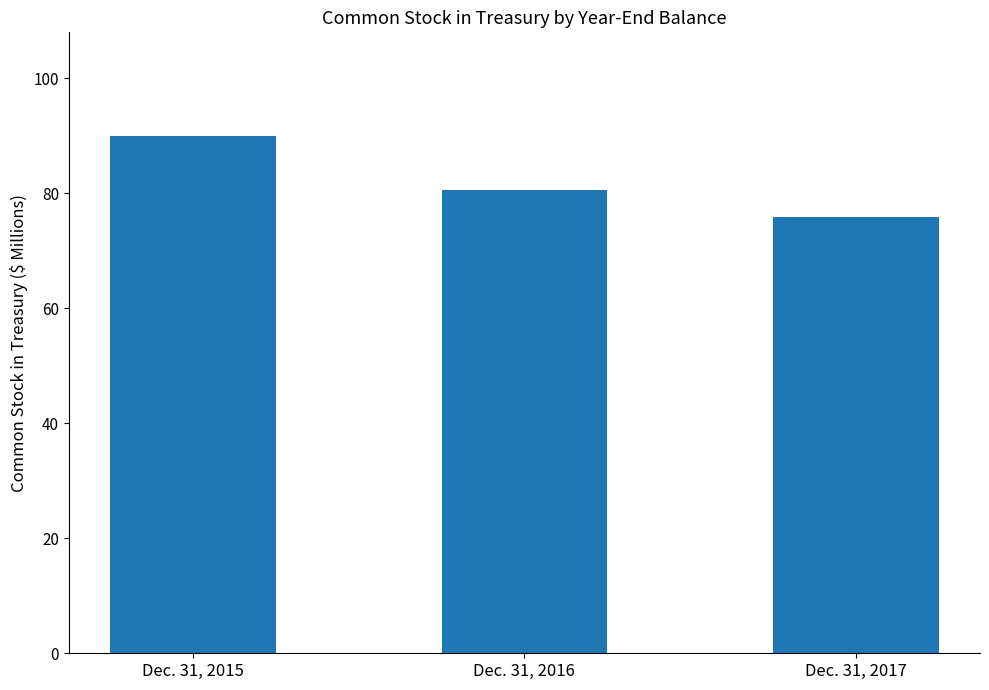

Where does the data first go above 80?

Dec. 31, 2015